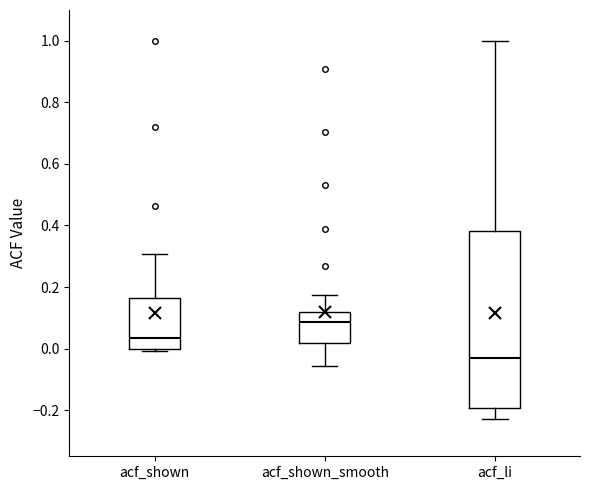

Comparing the boxes themselves (not the whiskers), which one is the tallest?

acf_li